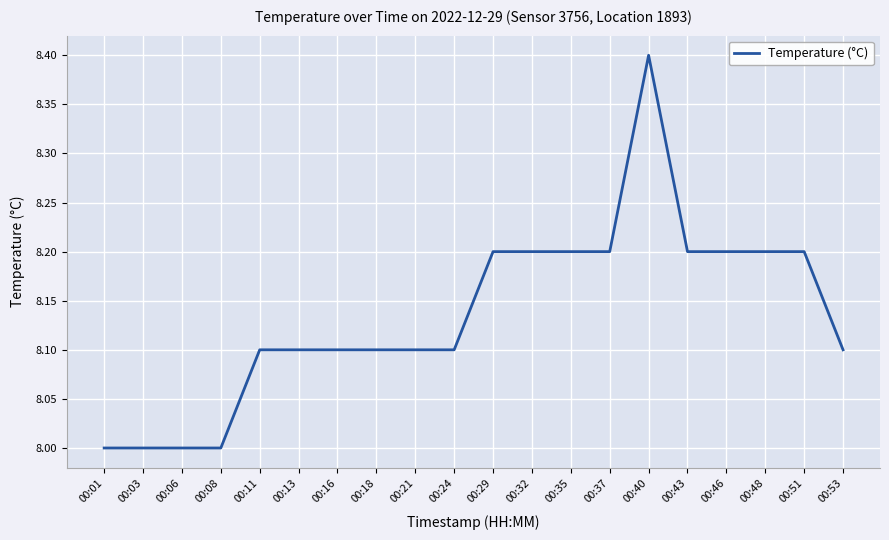

What is the difference between the maximum and minimum values?

0.4